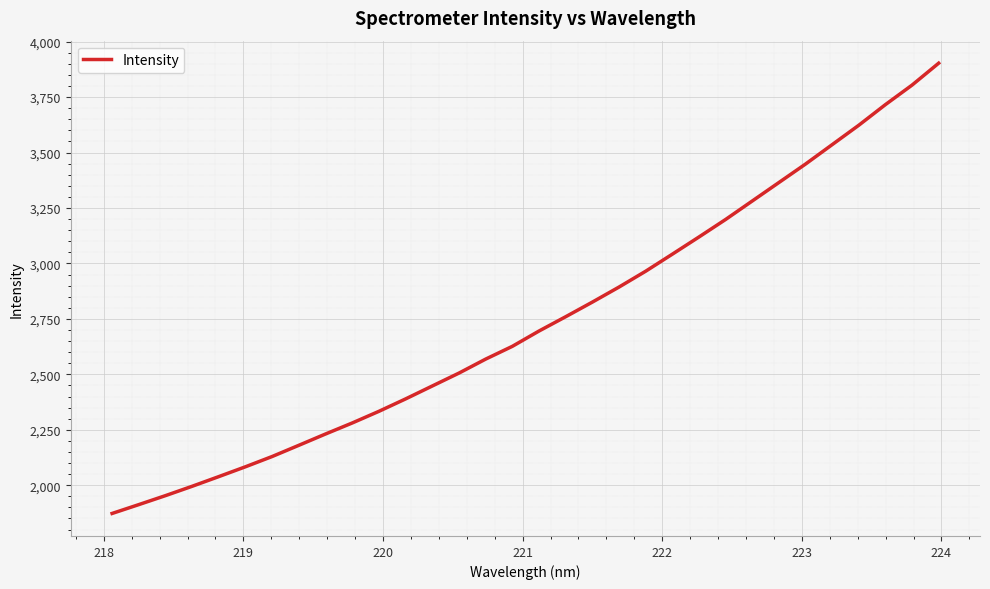

What is the greatest value displayed?

3903.1